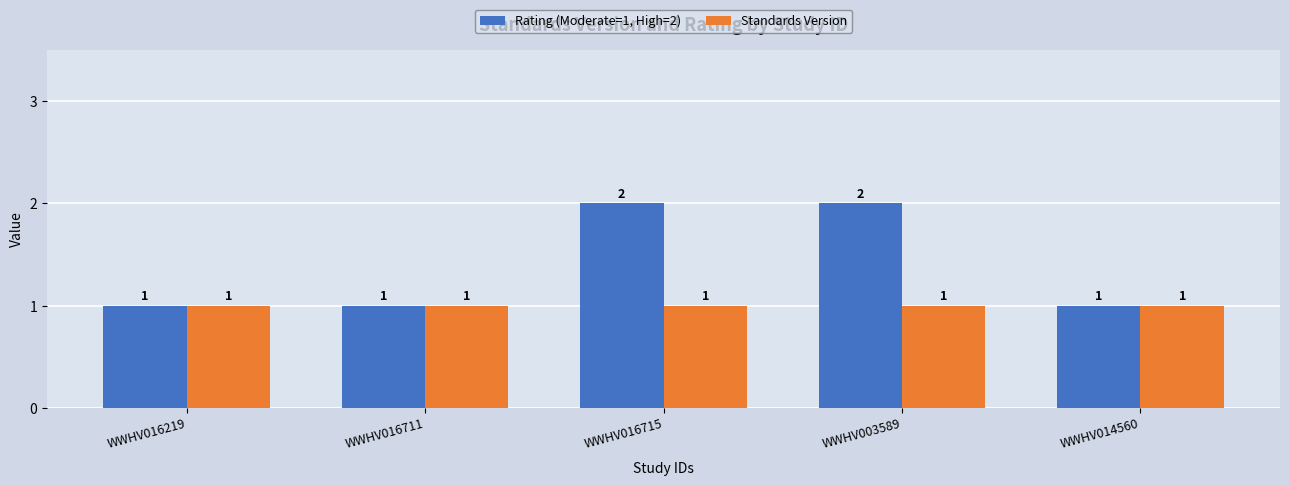

Rank the series by their average value, from lowest to highest.

Standards Version, Rating (Moderate=1, High=2)